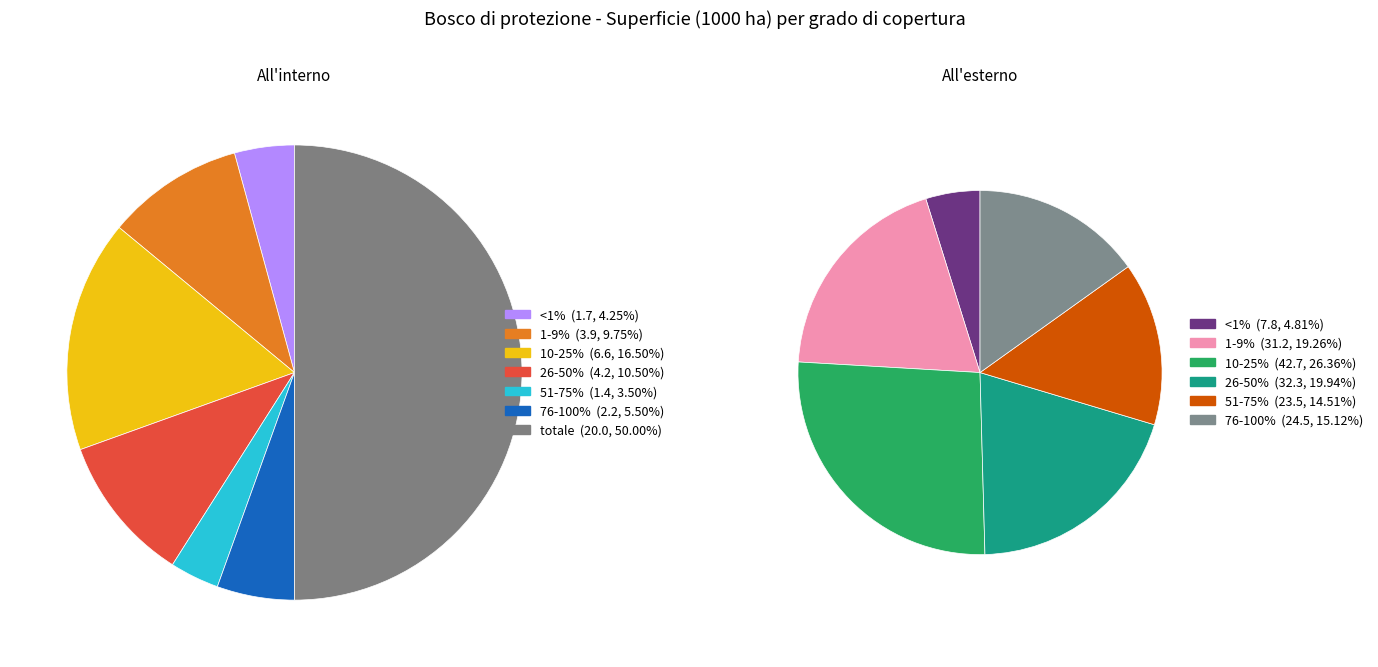

Does any single category account for the majority?

No